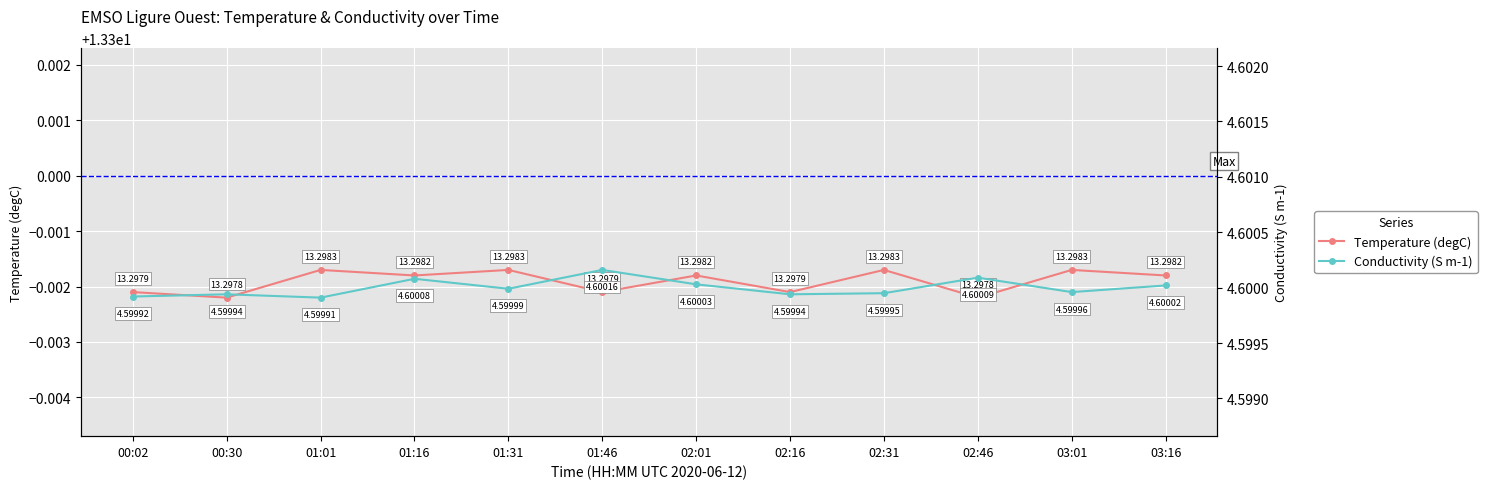

How many interior local peaks does the Temperature (degC) series have?

5